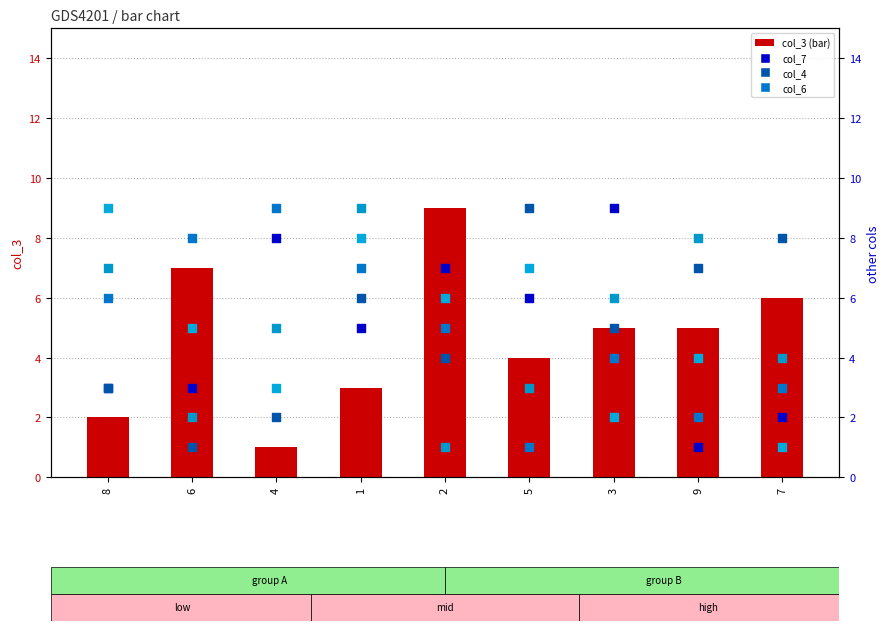

Which series contains the highest Y value?

col_3 (count)